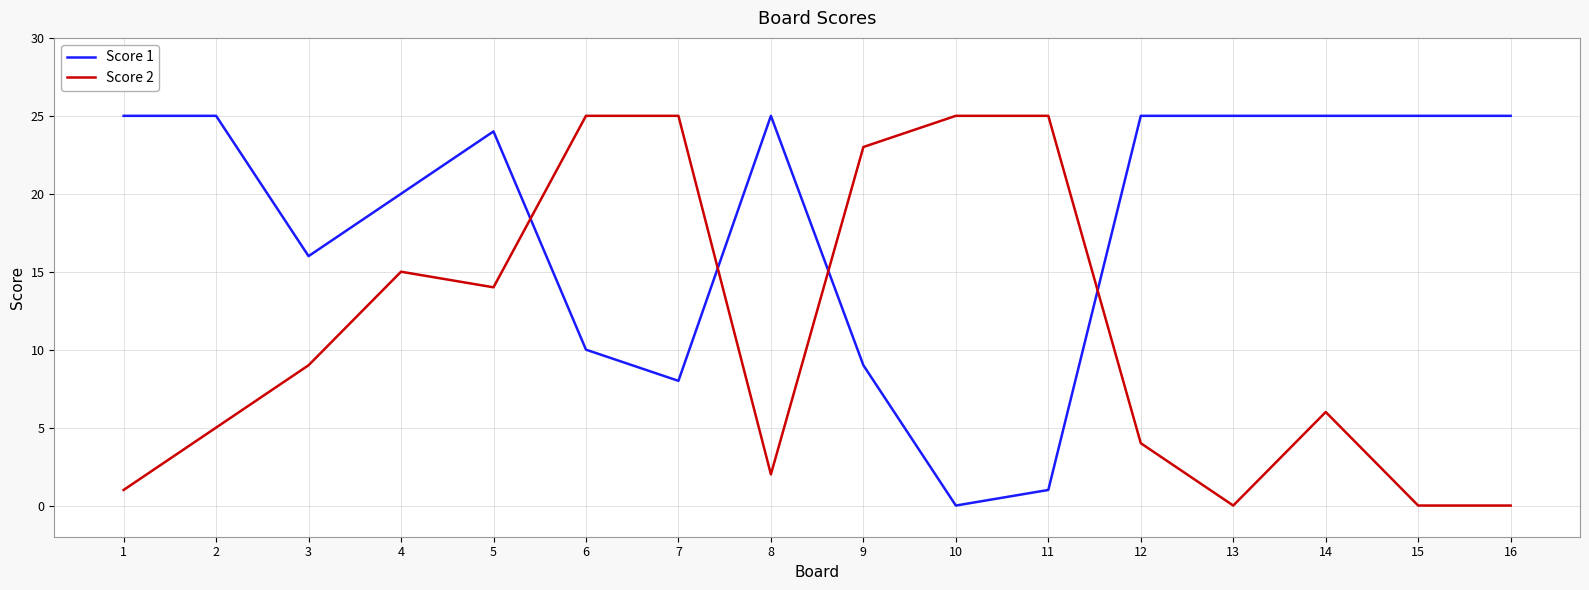

The value of Score 1 at 13 is 12. True or false?

False